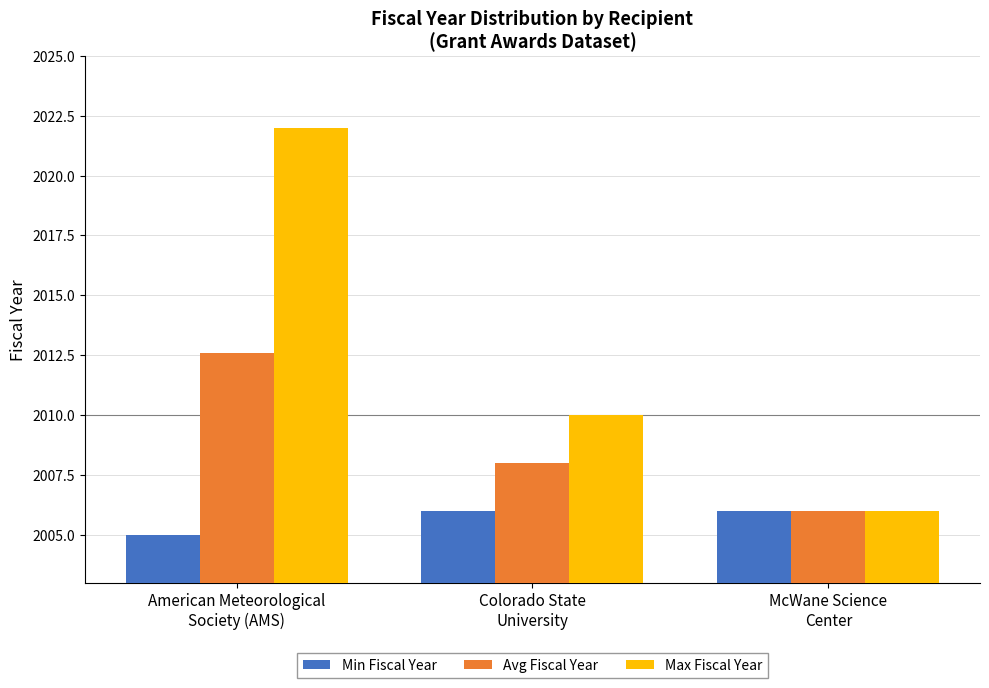

Are the bars grouped side by side (vs. stacked)?

Yes